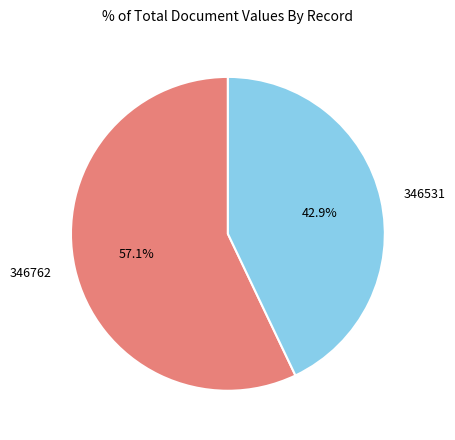

Is it true that 346762 is 51% of the pie?

False